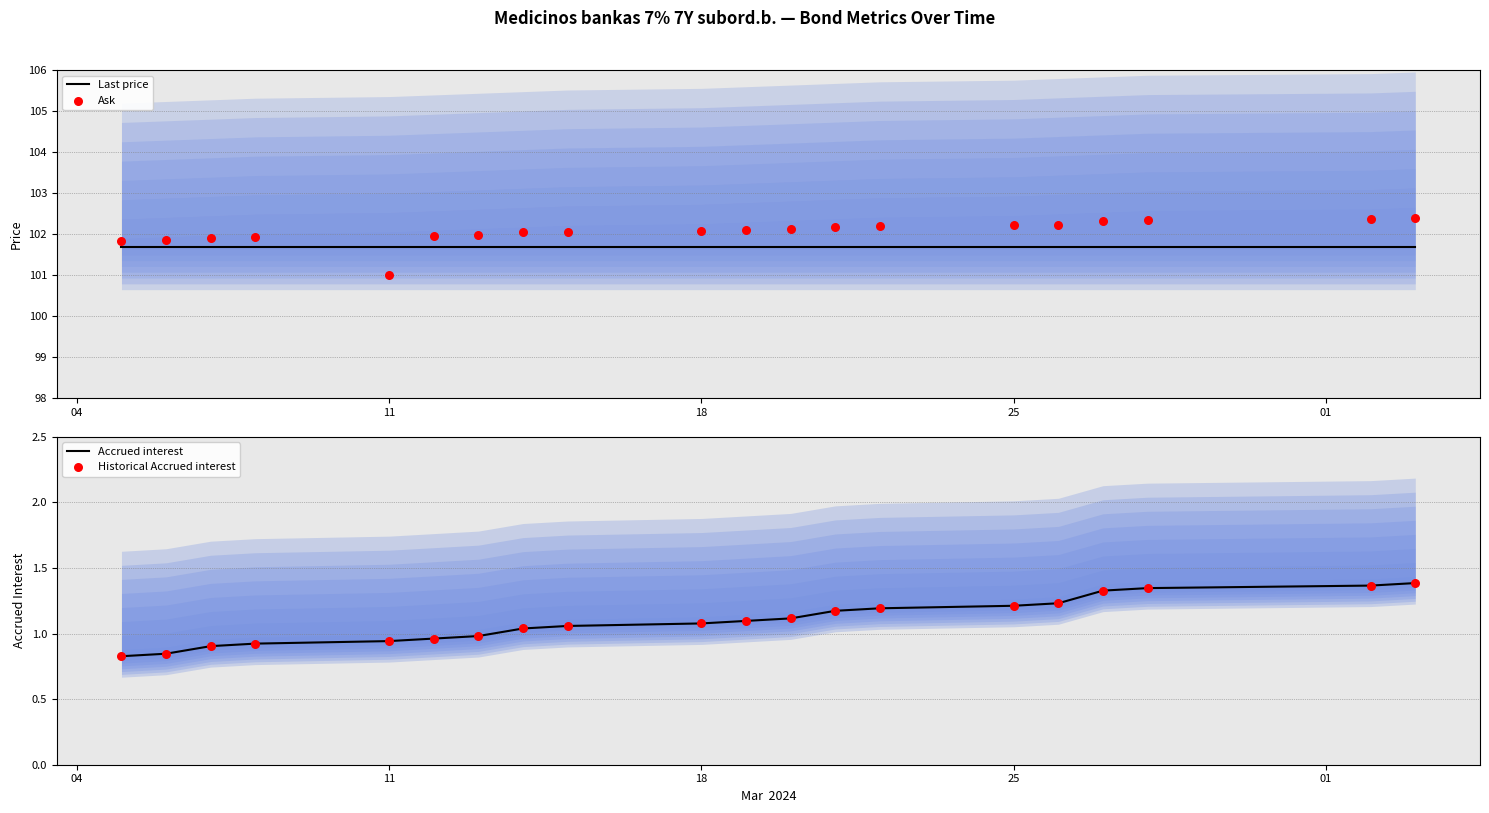

Which series contains the highest Y value?

Ask